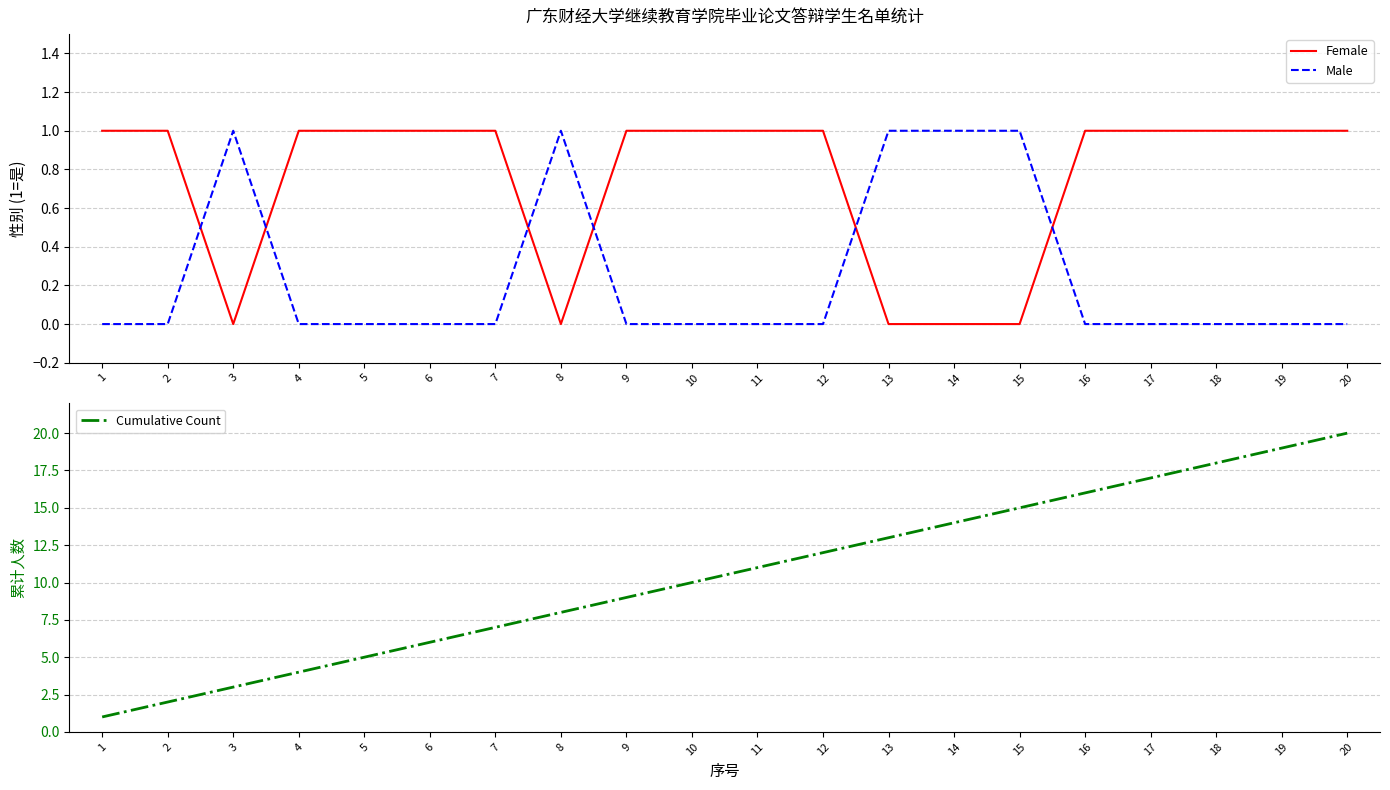

True or false: Female and Cumulative Count intersect in this chart.

False